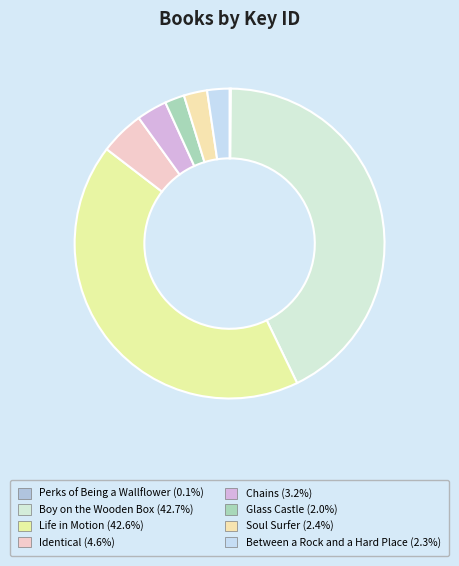

Does Soul Surfer account for over 50% of the chart?

No